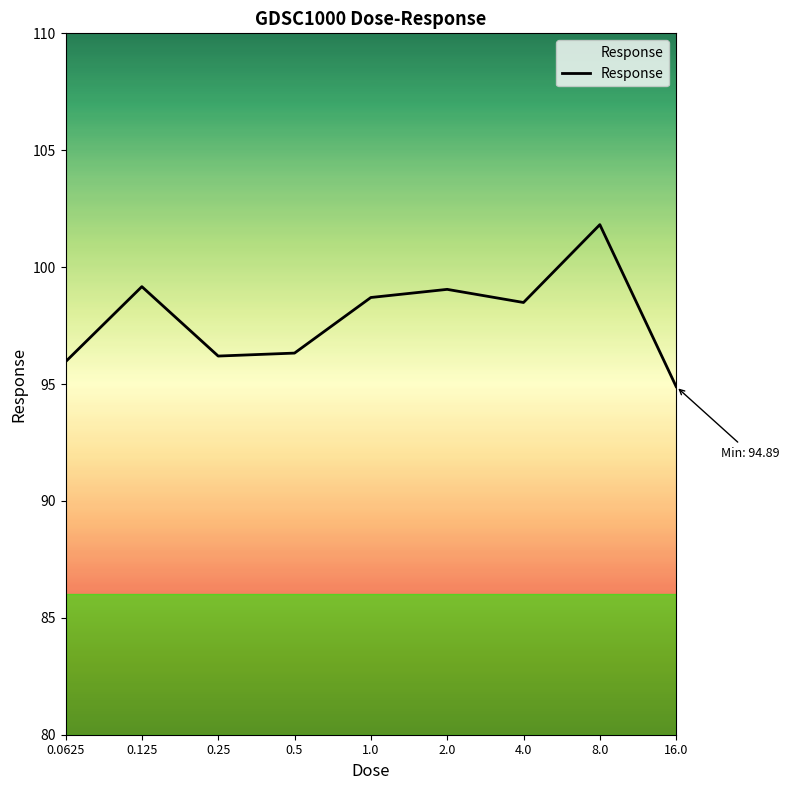

What is the maximum value shown in the chart?

101.8